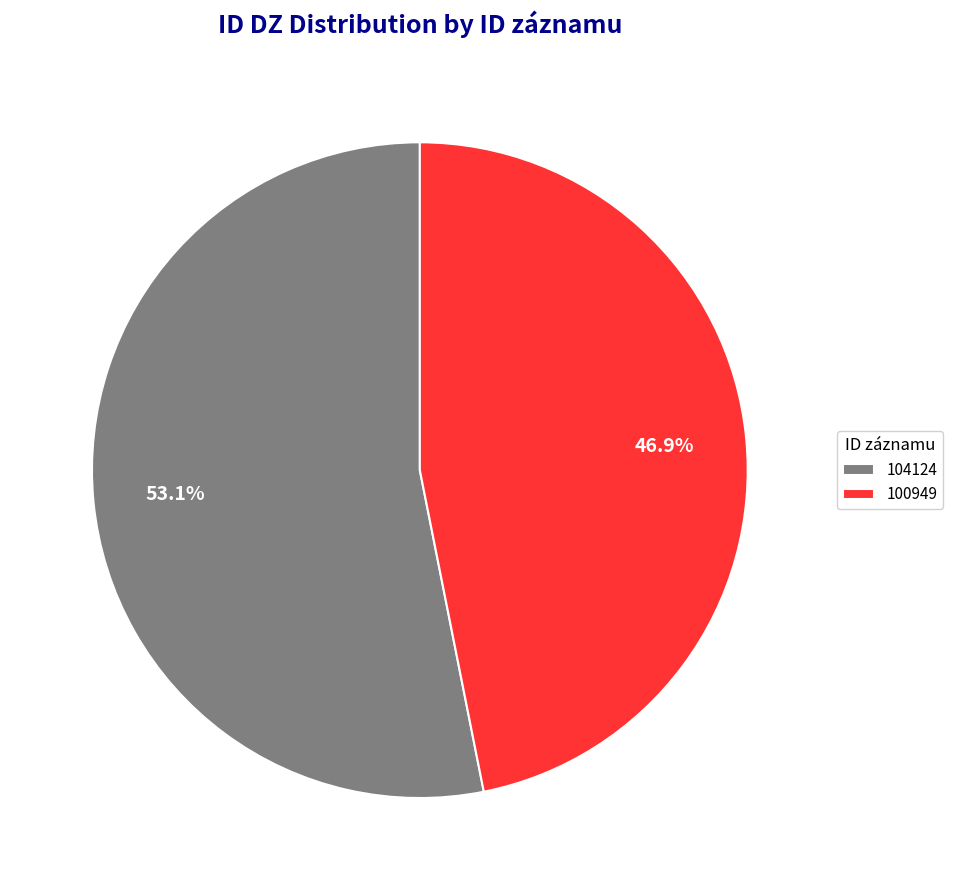

To the nearest percent, what percentage of the pie is 100949?

47%